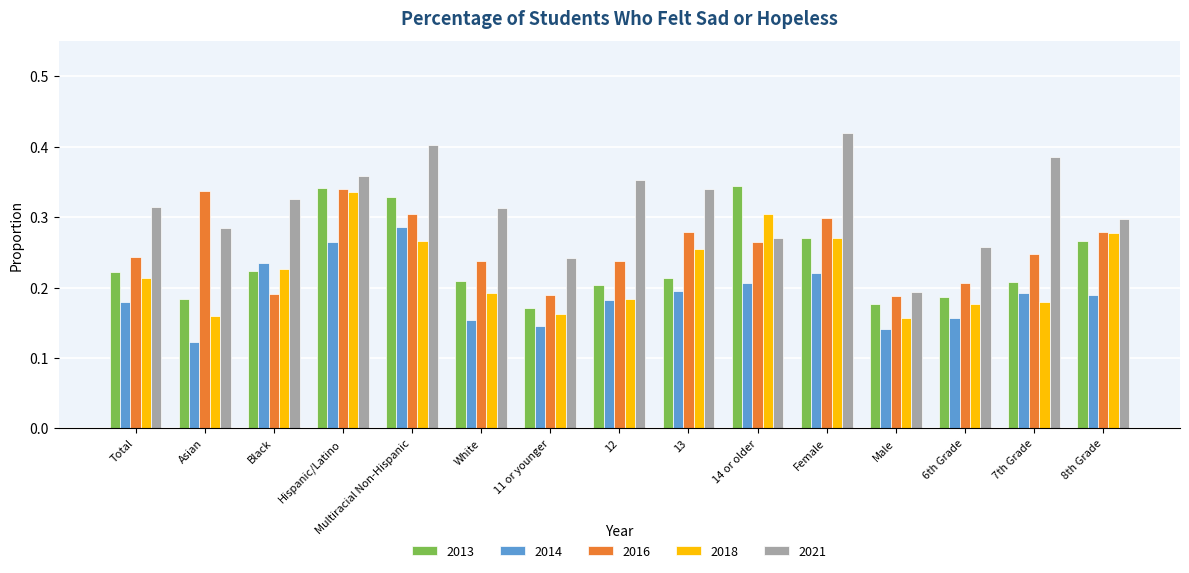

The 2014 series shows 0.1 at Female. True or false?

False